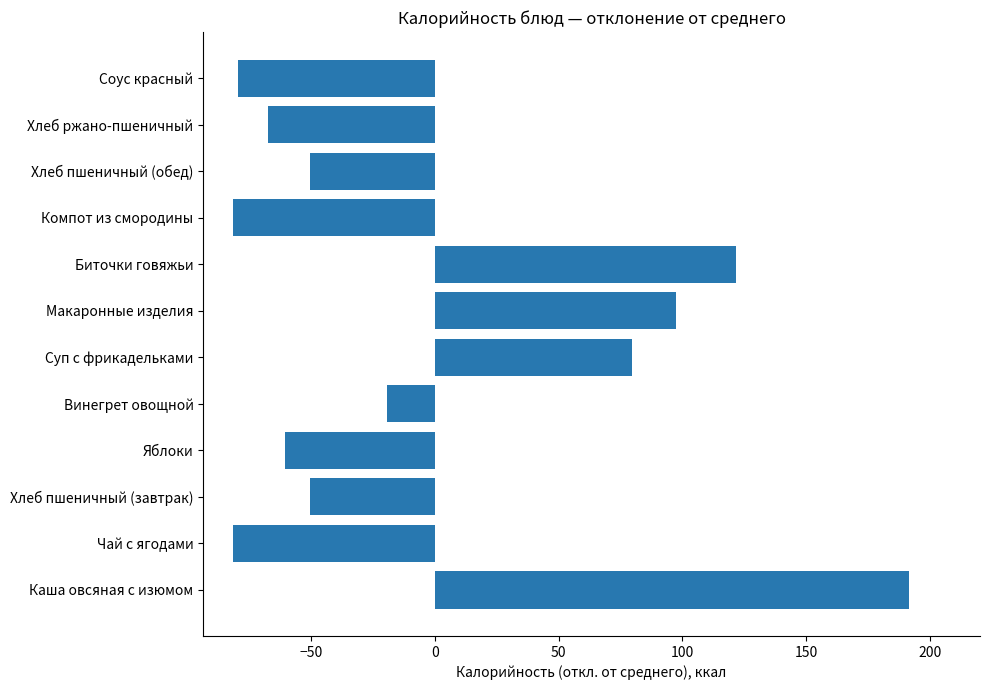

The value at Биточки говяжьи is 121.6. True or false?

True